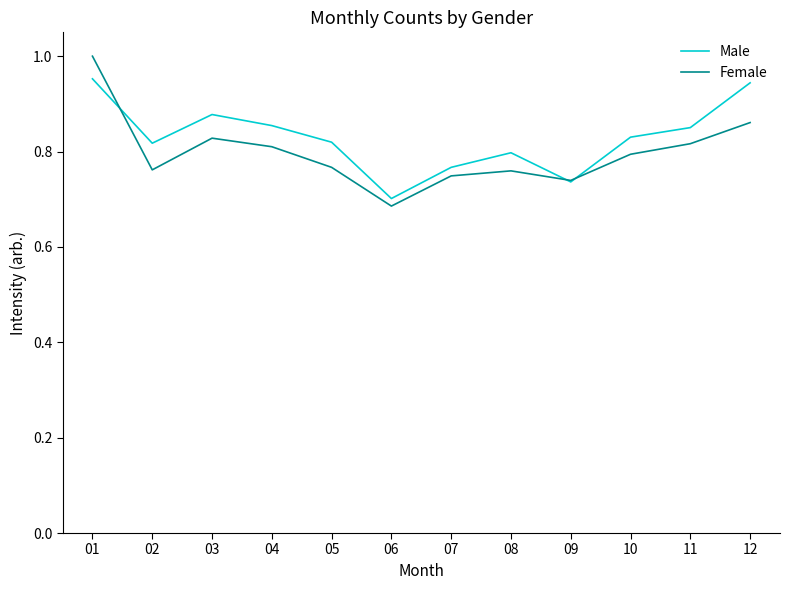

Which series has the largest range (max minus min)?

Female